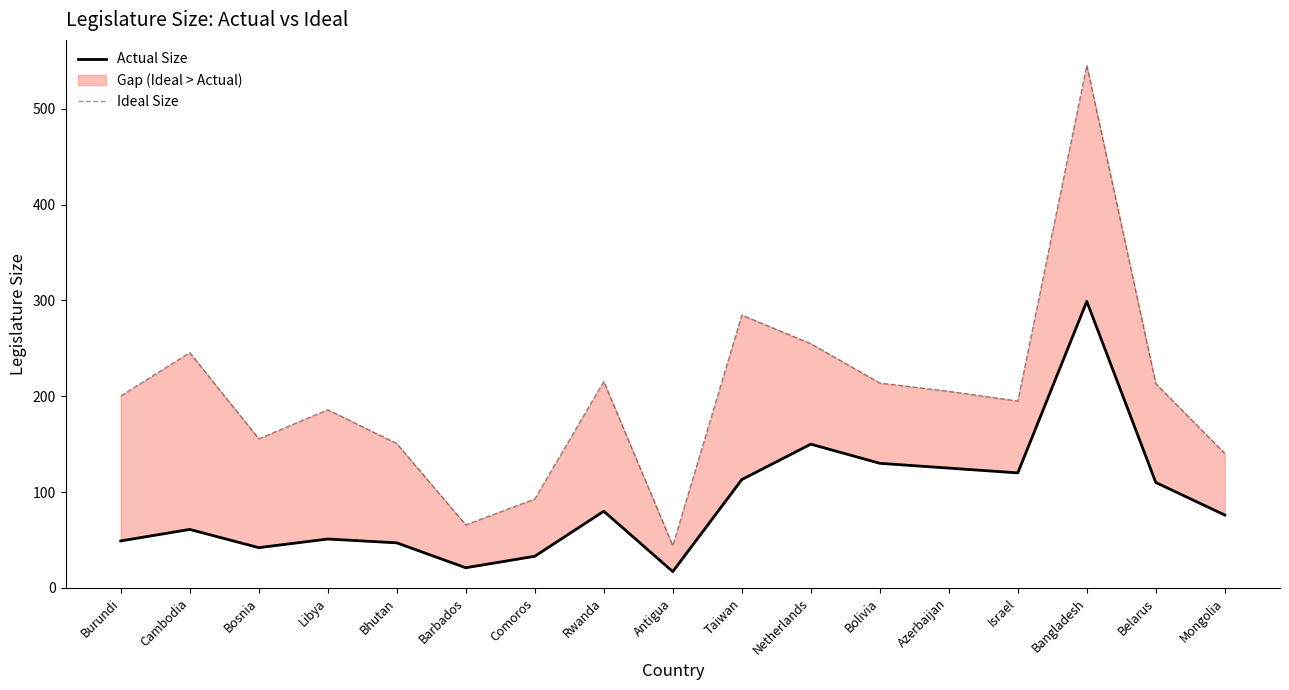

At which label does Ideal Size reach its peak?

Bangladesh